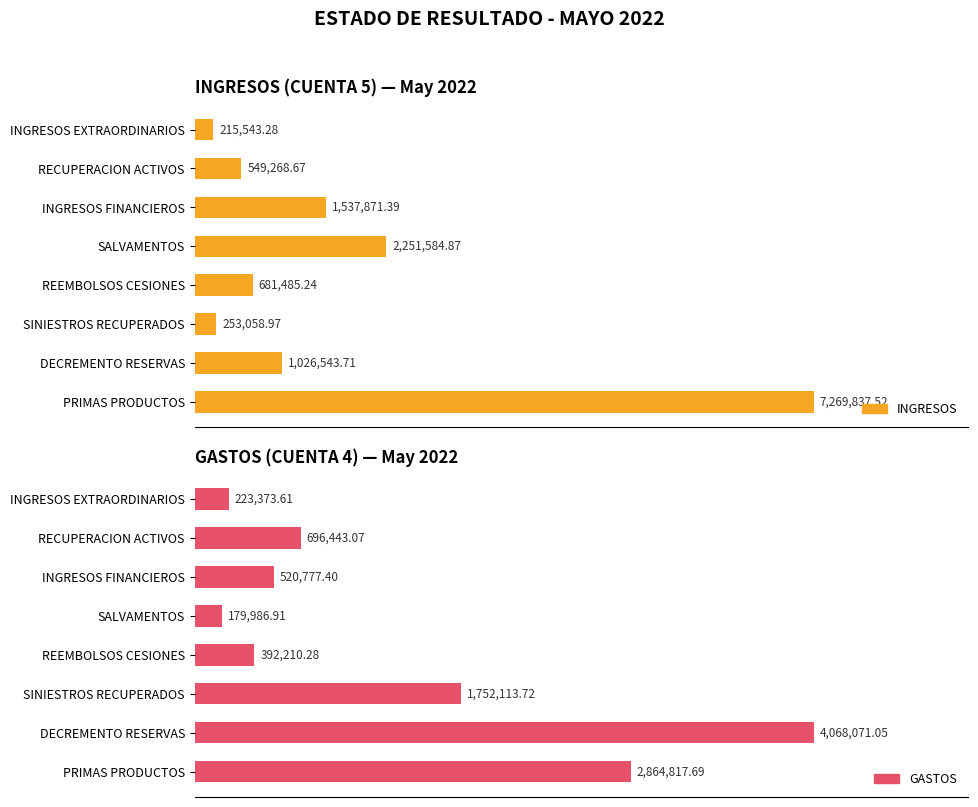

How many bars are there in total?

16